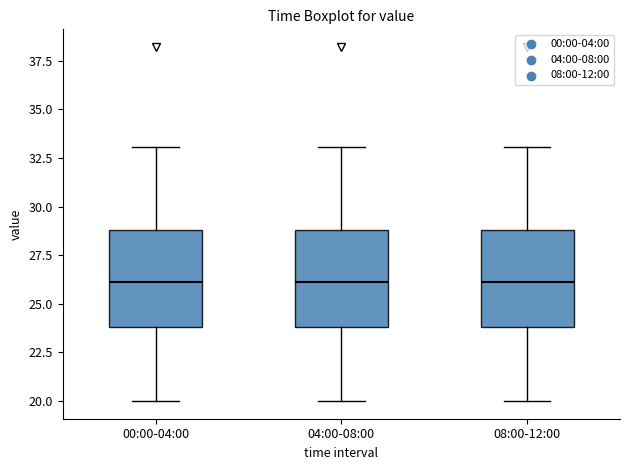

Where does the median line of the box for 04:00-08:00 sit on the y-axis? The values are not printed on the chart, so give them approximately, as read against the axis.

26